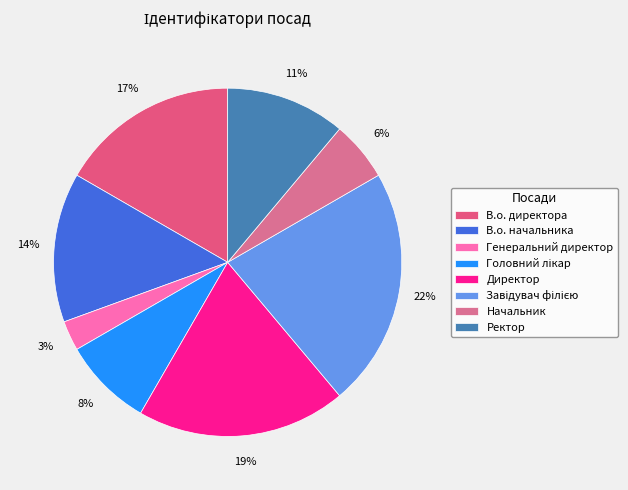

Count the number of slices in the pie.

8